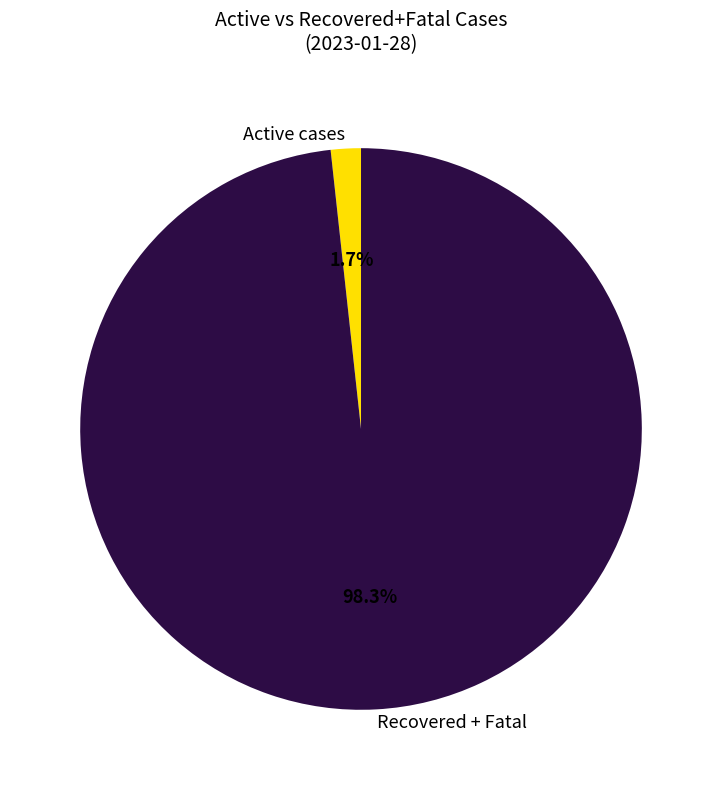

Which category has the smallest portion of the pie?

Active cases